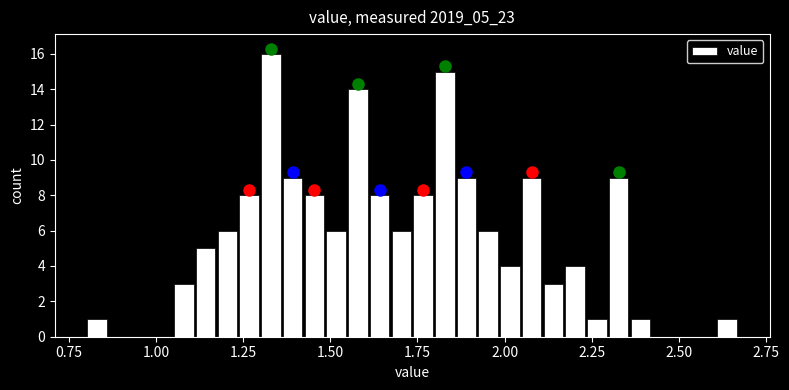

Read against the x-axis, roughly where is the centre of the tallest bar?

1.35